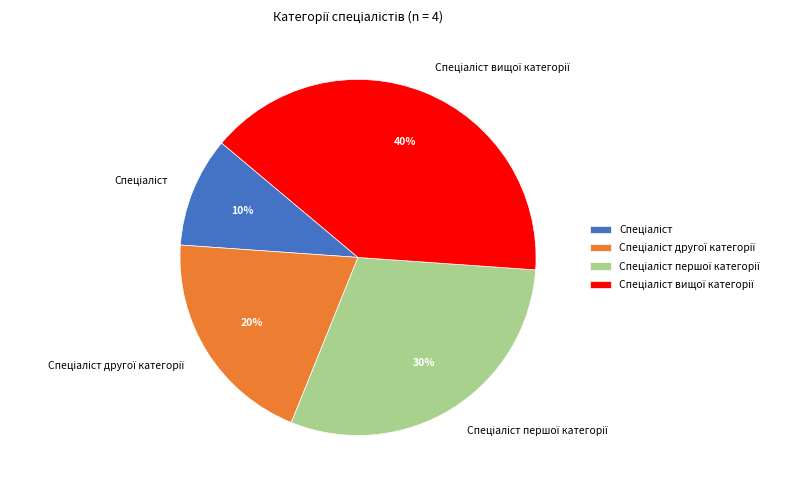

To the nearest percent, what is the average slice percentage?

25%